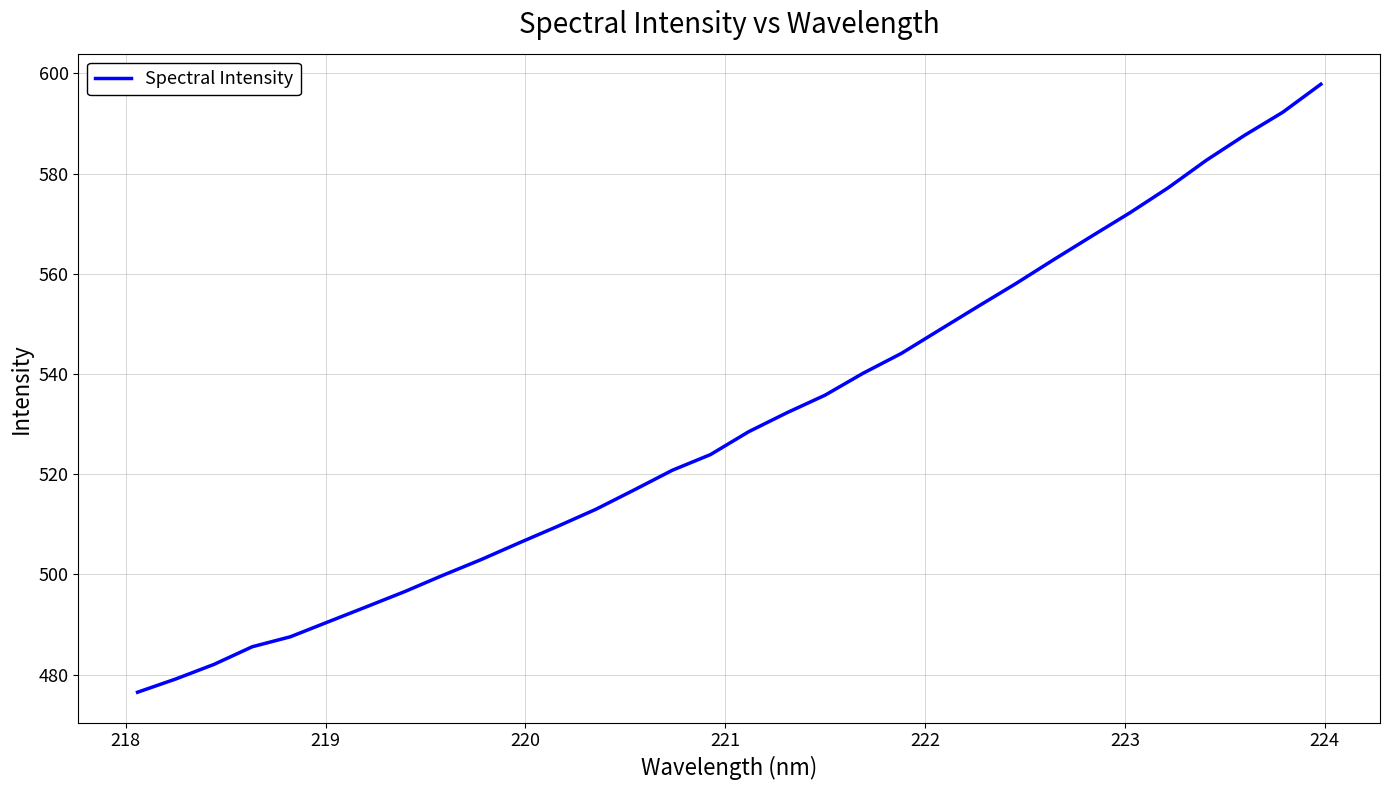

Reading left to right, transcribe all the data shown in this chart.

476.5	479.1	482.0	485.6	487.6	490.6	493.6	496.6	499.8	503.0	506.3	509.6	513.0	516.9	520.8	523.9	528.5	532.3	535.8	540.2	544.1	548.8	553.4	558.0	562.8	567.6	572.2	577.2	582.7	587.6	592.2	597.8